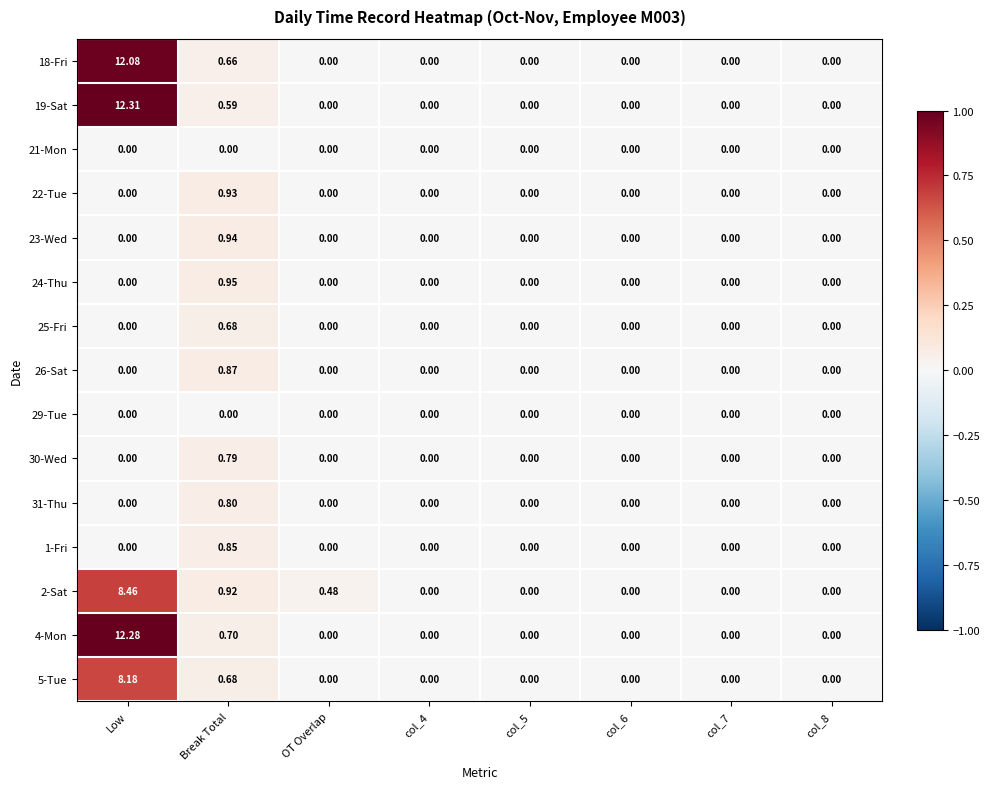

At which category is the sum across all series the highest?

Low